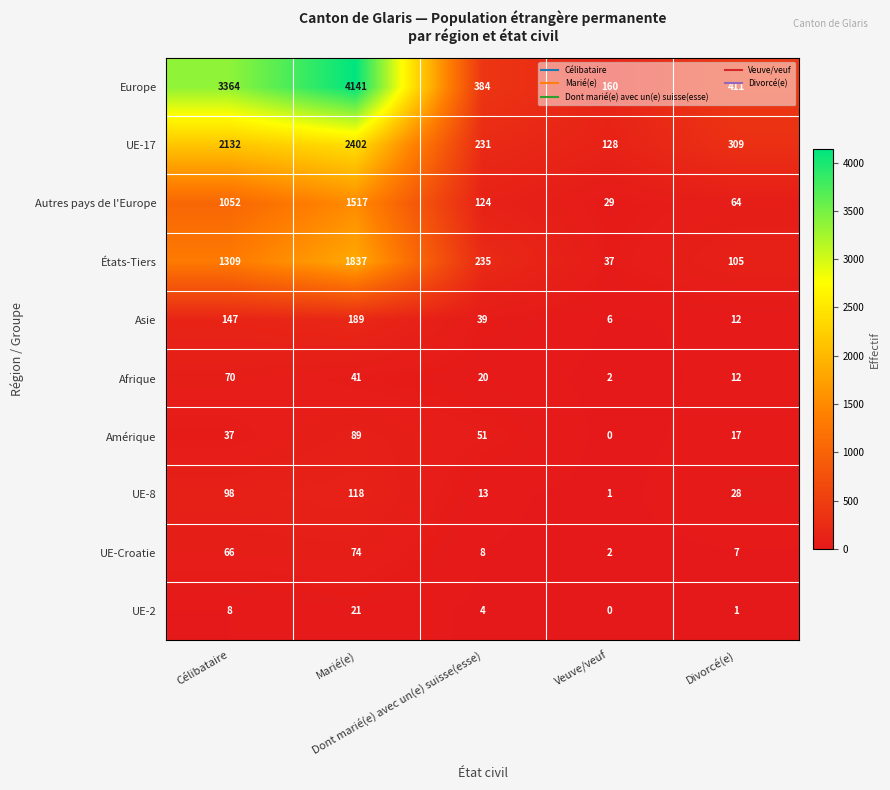

What is the difference between the maximum and minimum values in the Europe series?

3981